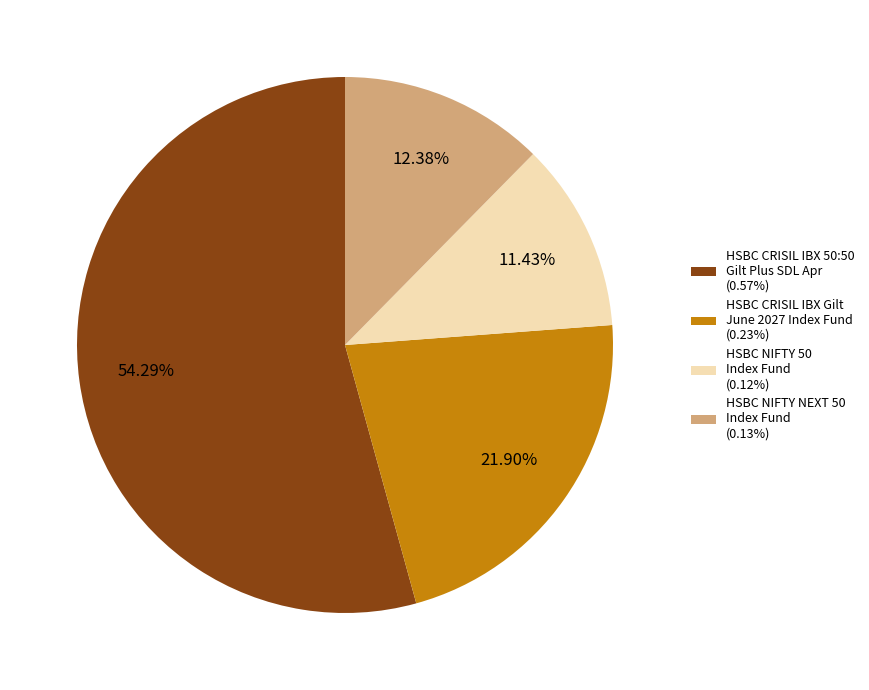

How many segments does this pie chart have?

4